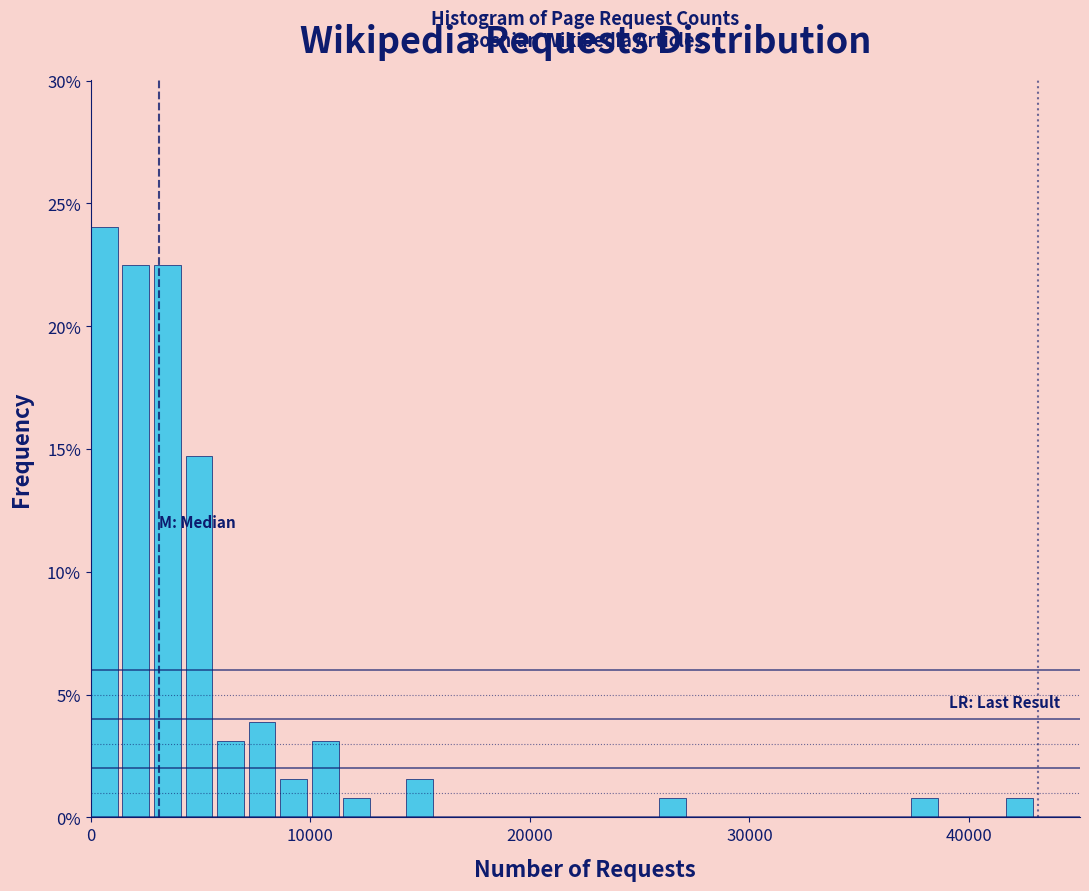

Around what value on the x-axis is the tallest bar? Give the approximate position of its centre, as read against the axis.

1000